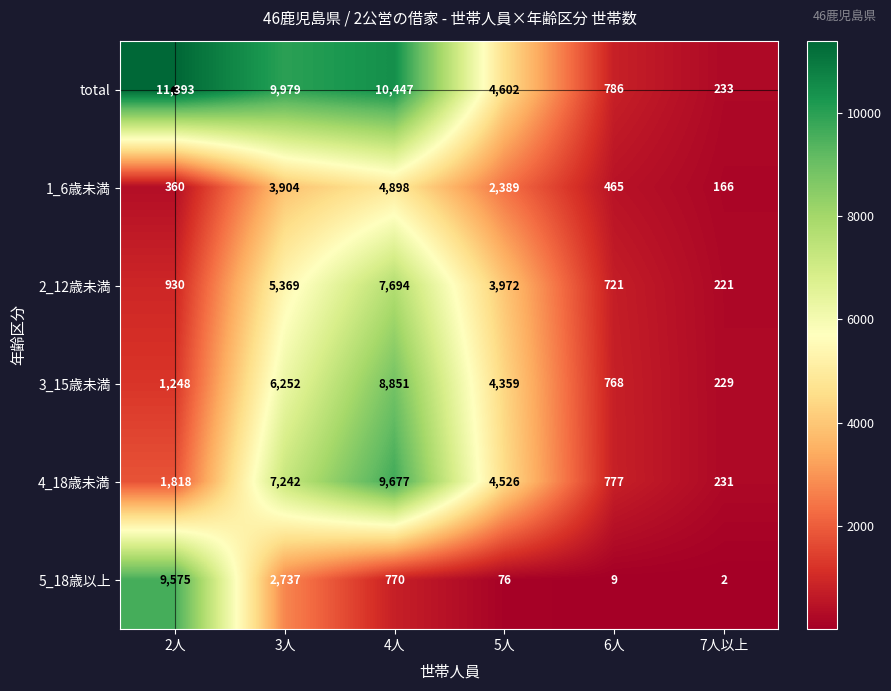

At which label does 4_18歳未満 reach its peak?

4人